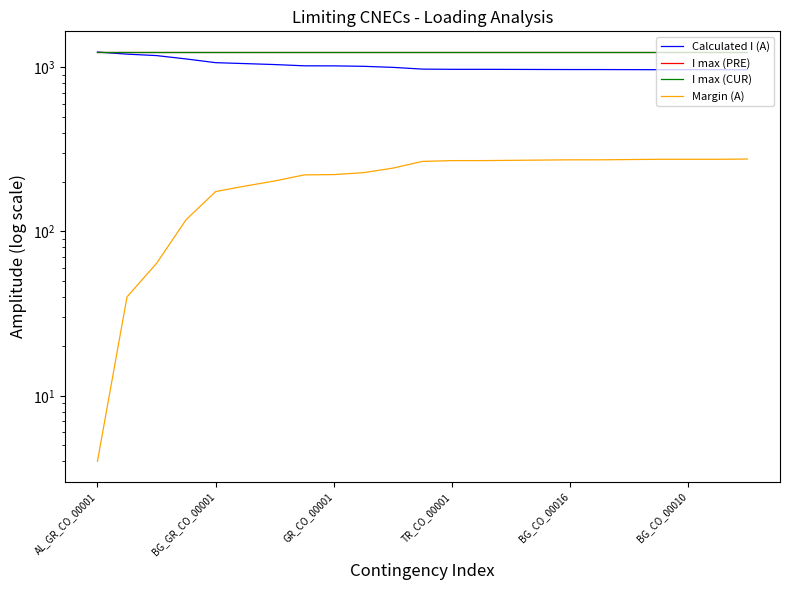

What is the approximate value of I max (CUR) at 21?

1240